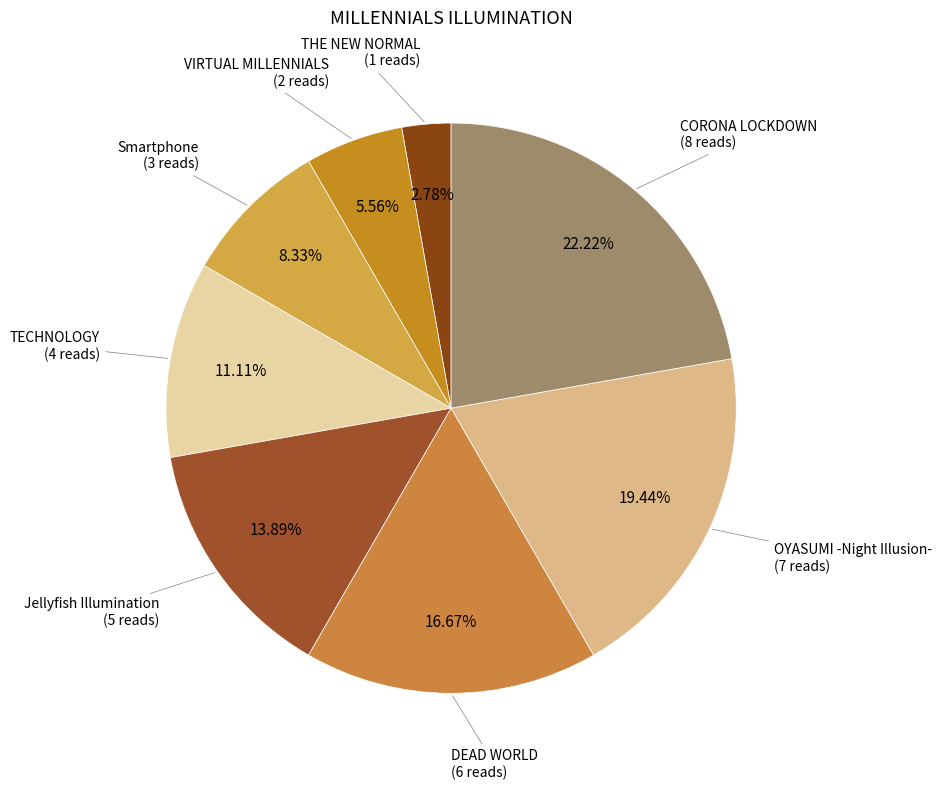

Count the number of slices in the pie.

8